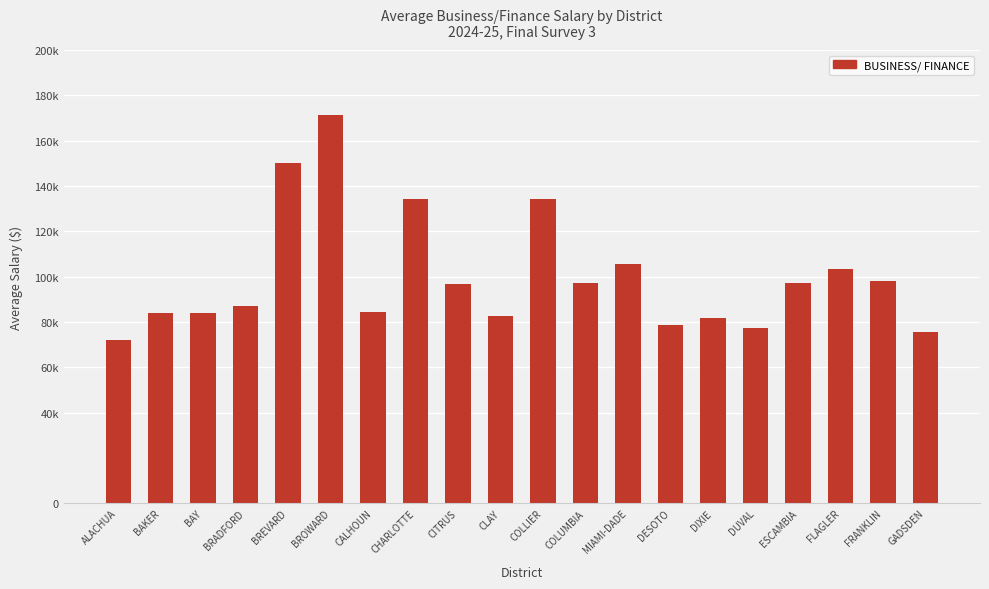

Reading left to right, list all the values displayed in this chart.

ALACHUA=71911.3	BAKER=84186.4	BAY=84115.5	BRADFORD=87174.0	BREVARD=150032.2	BROWARD=171349.0	CALHOUN=84435.1	CHARLOTTE=134164.8	CITRUS=96600.6	CLAY=82806.8	COLLIER=134297.4	COLUMBIA=97317.0	MIAMI-DADE=105412.4	DESOTO=78743.0	DIXIE=81552.0	DUVAL=77134.8	ESCAMBIA=97148.2	FLAGLER=103486.0	FRANKLIN=98157.0	GADSDEN=75762.5